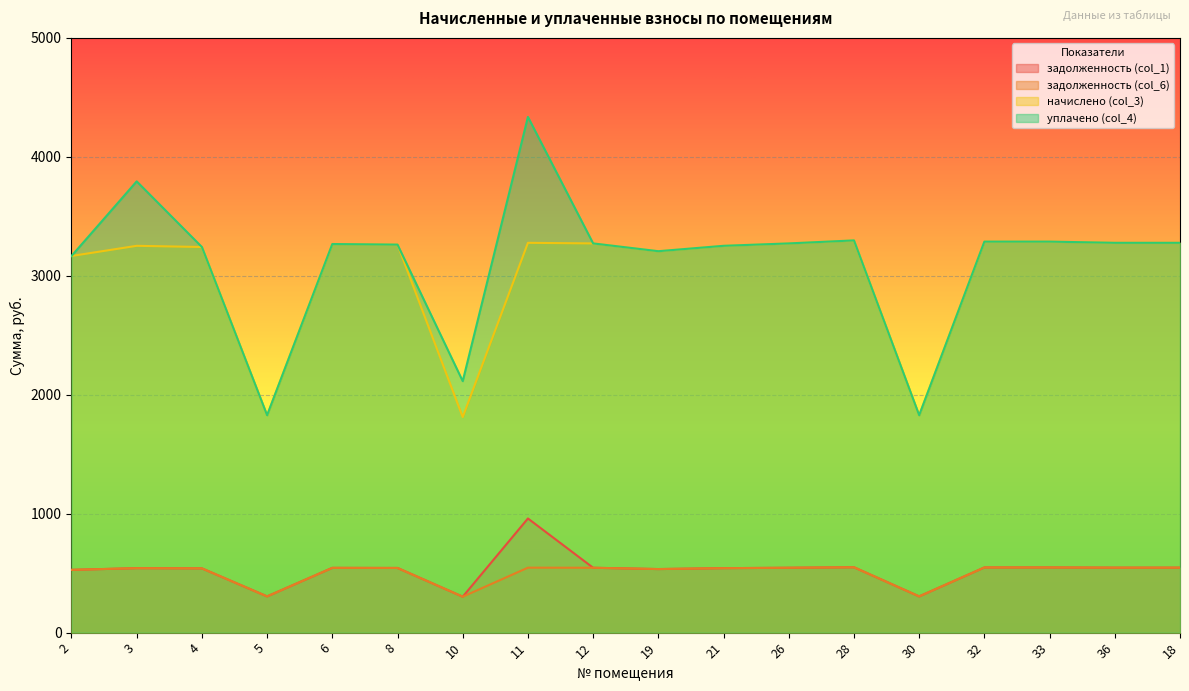

Does the chart display data point markers on the line(s)?

No